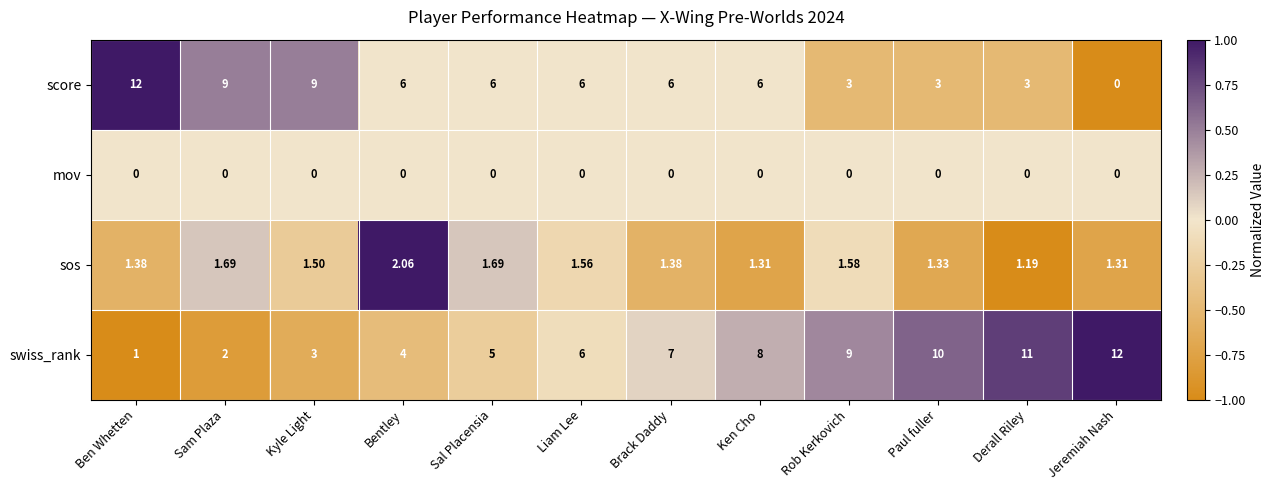

Count the number of data series in this chart.

4